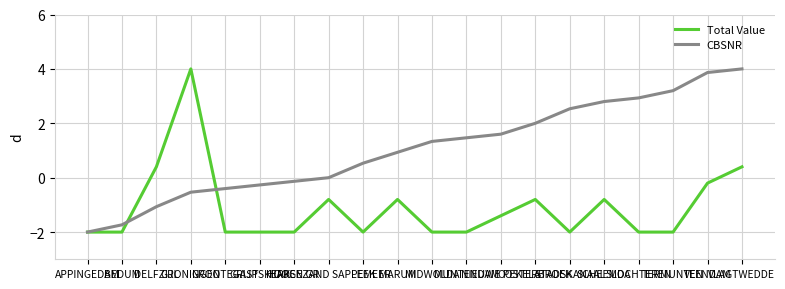

What is the sum of the CBSNR values at GRONINGEN and APPINGEDAM?

-2.5